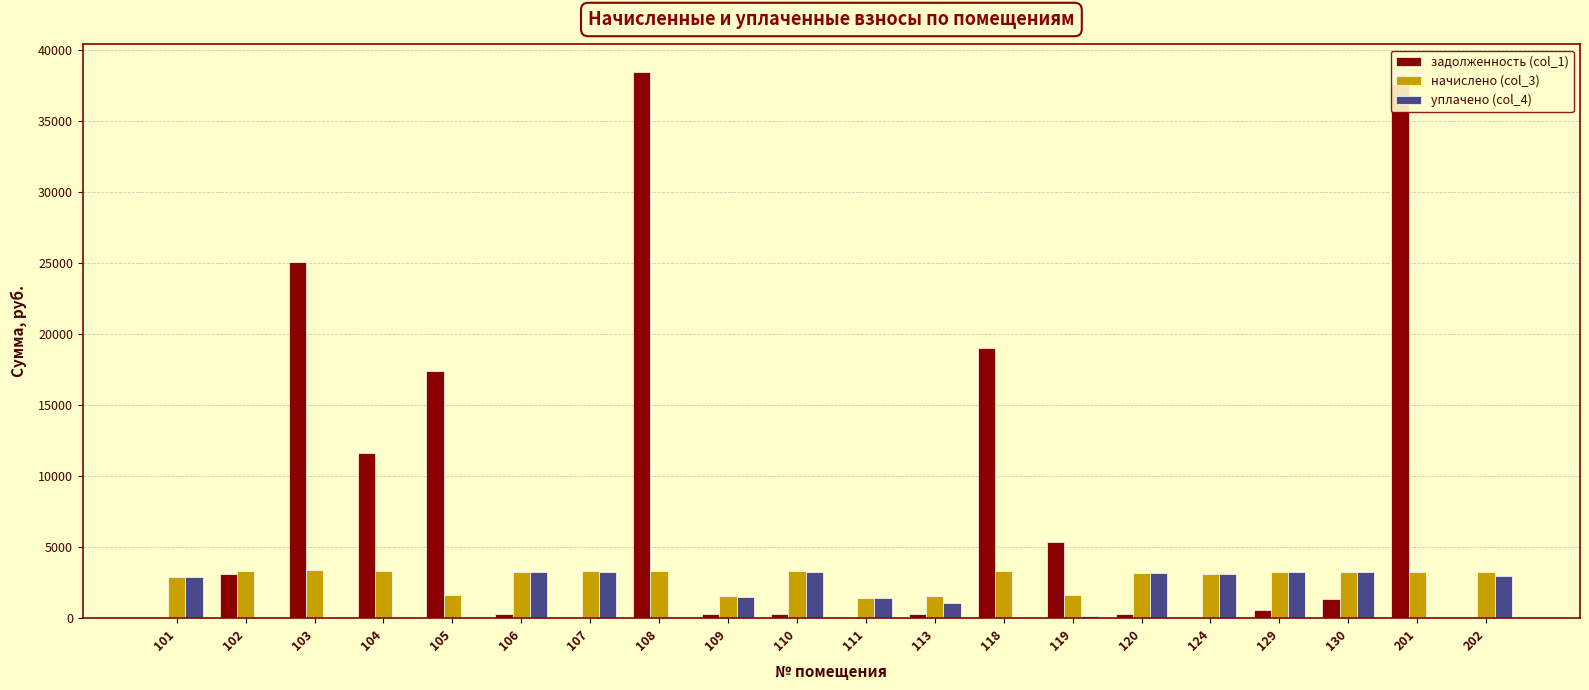

The value of уплачено (col_4) at 130 is 3249.8. True or false?

True